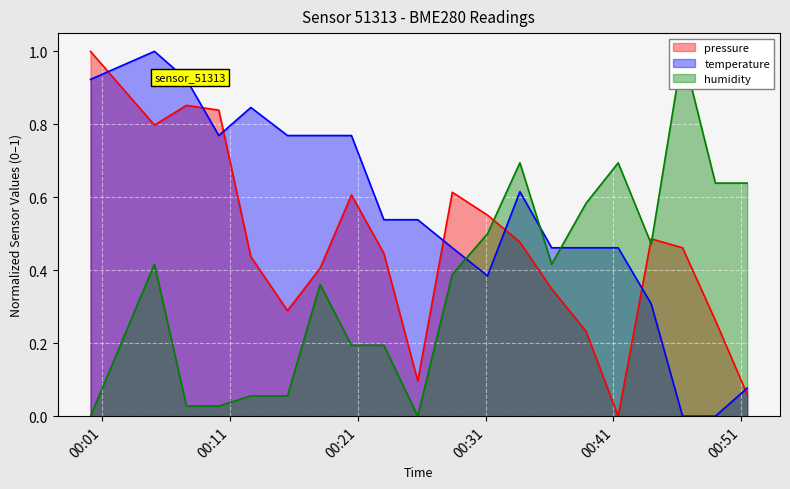

In temperature, how many points are lower than both neighbors (excluding endpoints)?

2